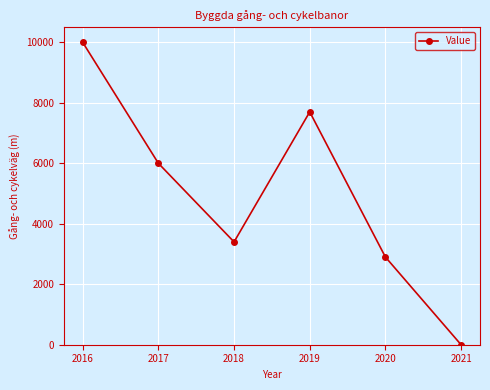

The value at 2021 is 0. True or false?

True